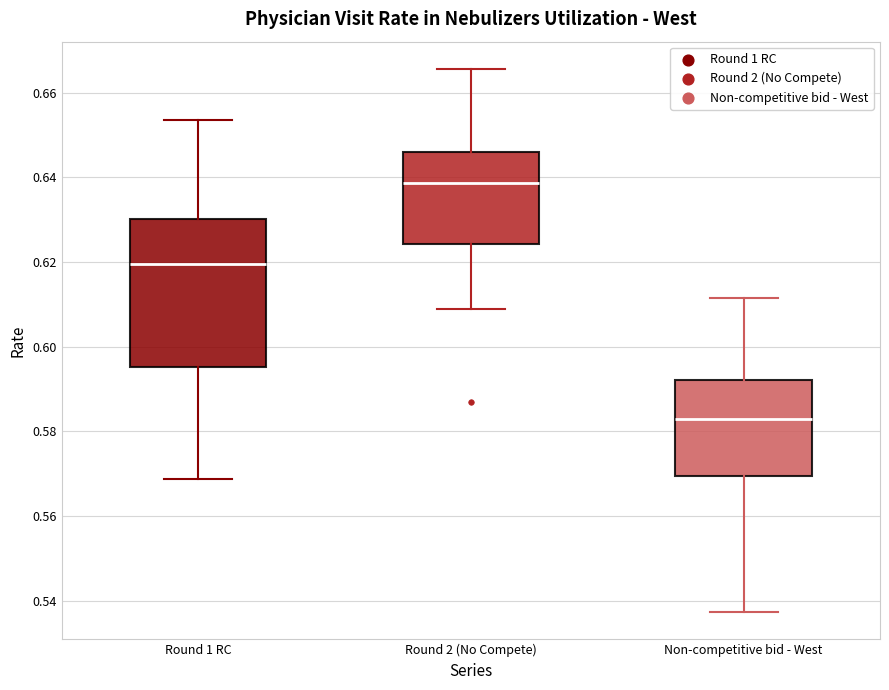

Where does the upper whisker of the box for Round 1 RC end on the y-axis? The values are not printed on the chart, so give them approximately, as read against the axis.

0.654